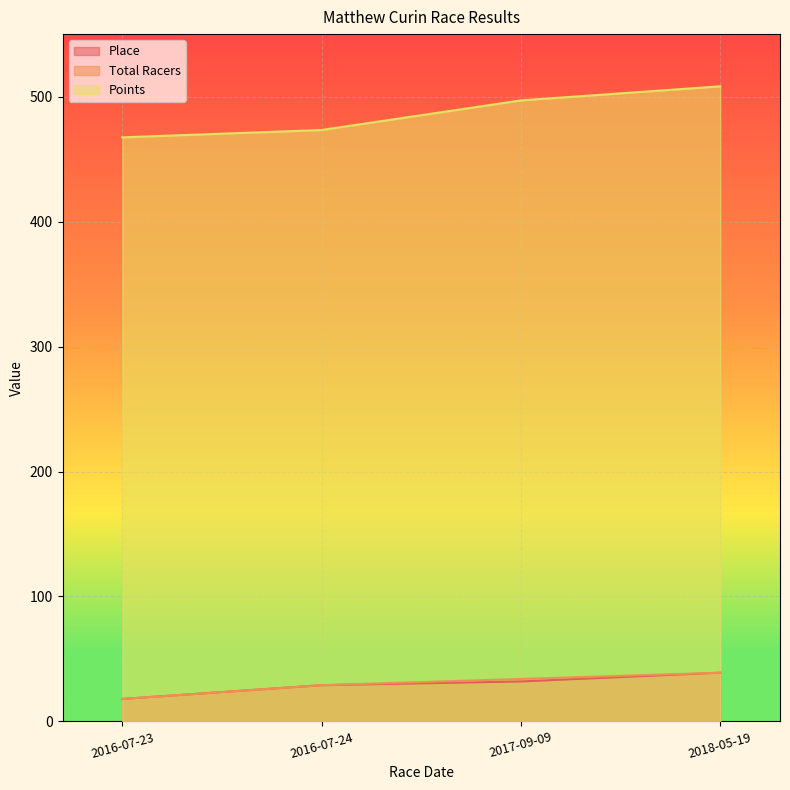

Reading right to left, list all the values displayed in this chart.

Place: 2018-05-19=39.0	2017-09-09=32.0	2016-07-24=29.0	2016-07-23=18.0
Total Racers: 2018-05-19=39.0	2017-09-09=34.0	2016-07-24=29.0	2016-07-23=18.0
Points: 2018-05-19=508.2	2017-09-09=497.0	2016-07-24=473.3	2016-07-23=467.4